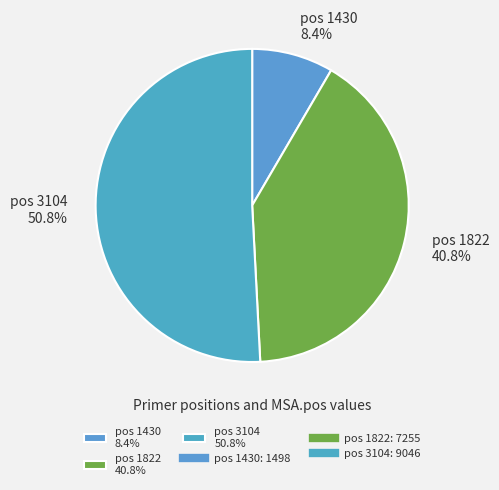

What portion of the pie excludes pos 1430 8.4%?

91.6%